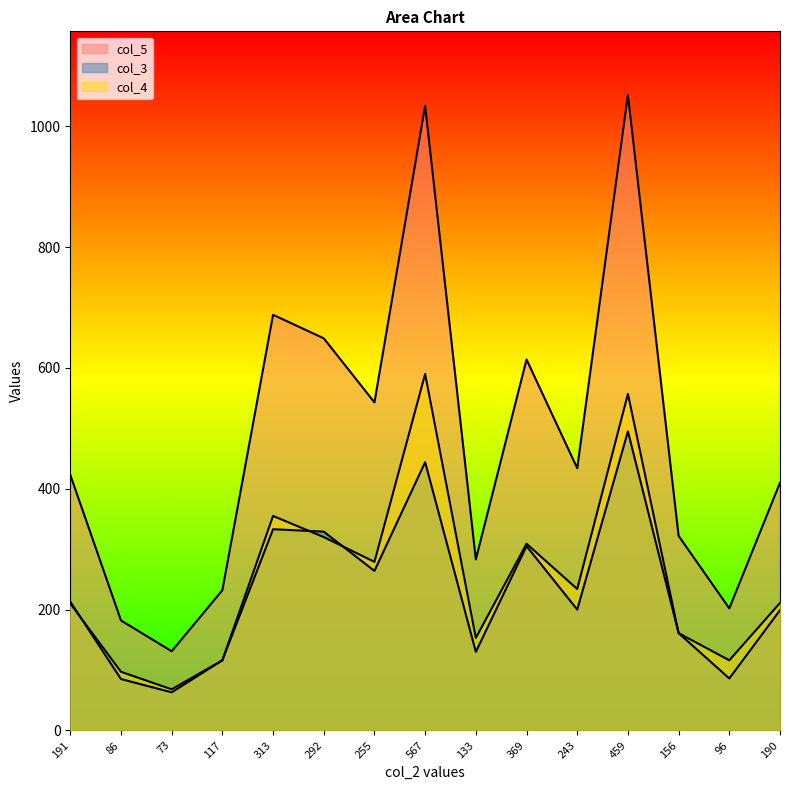

Does the chart display data point markers on the line(s)?

No